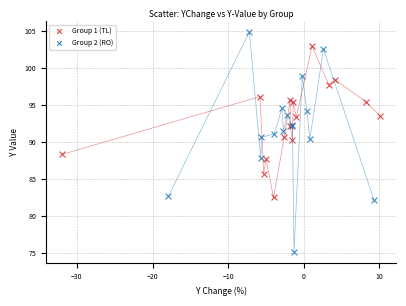

Which series has the widest spread of Y values?

Group 2 (RO)